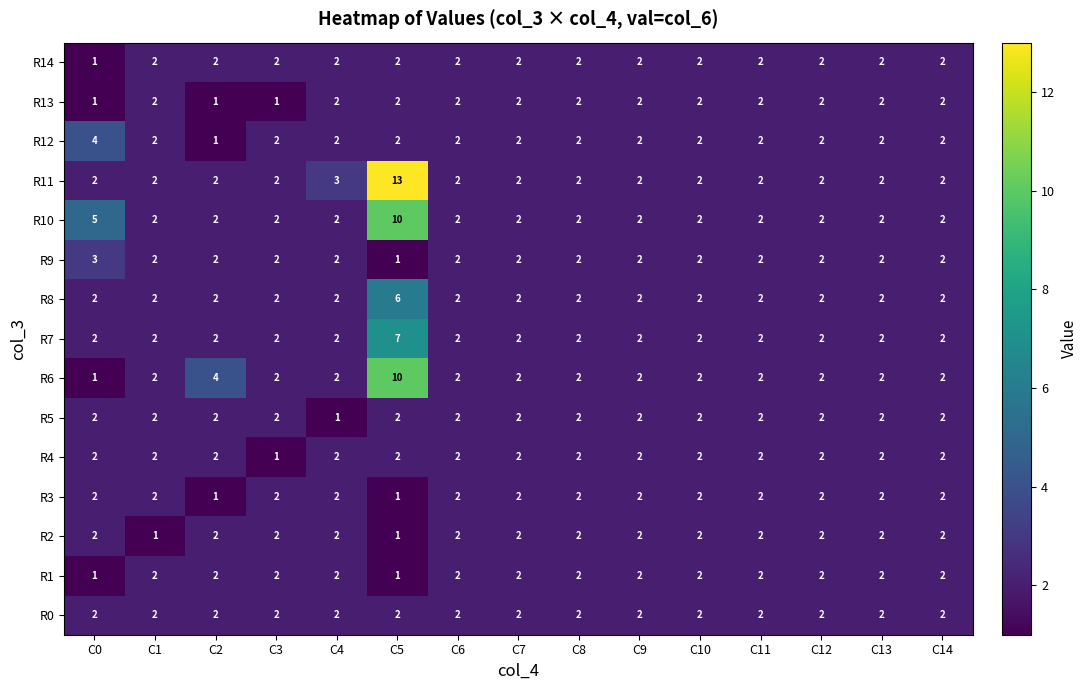

How many R9 values are between 2 and 3?

14